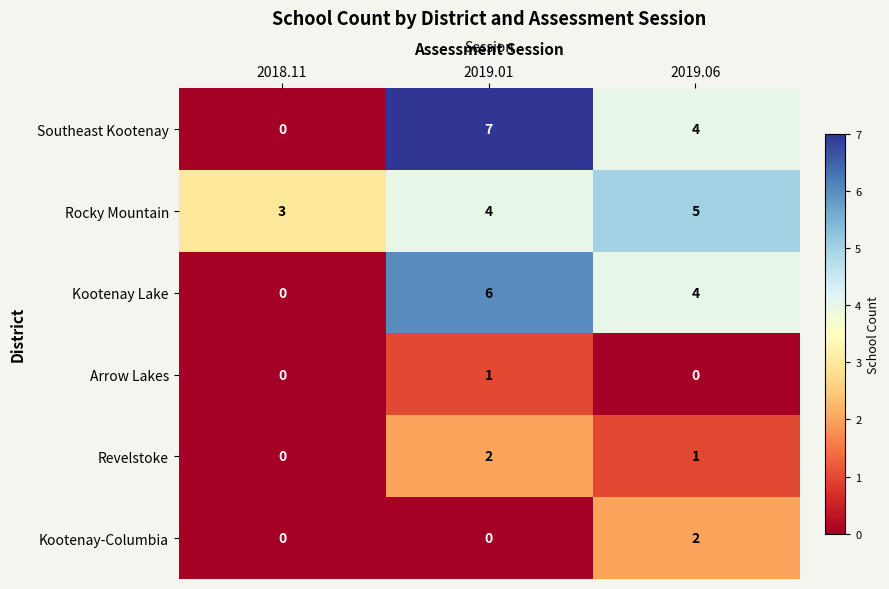

What is the average value of the Kootenay Lake series?

3